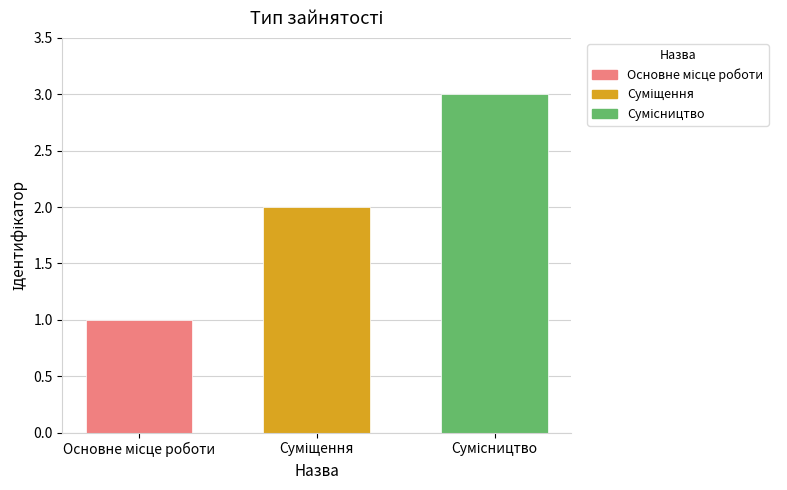

What is the sum of all values?

6